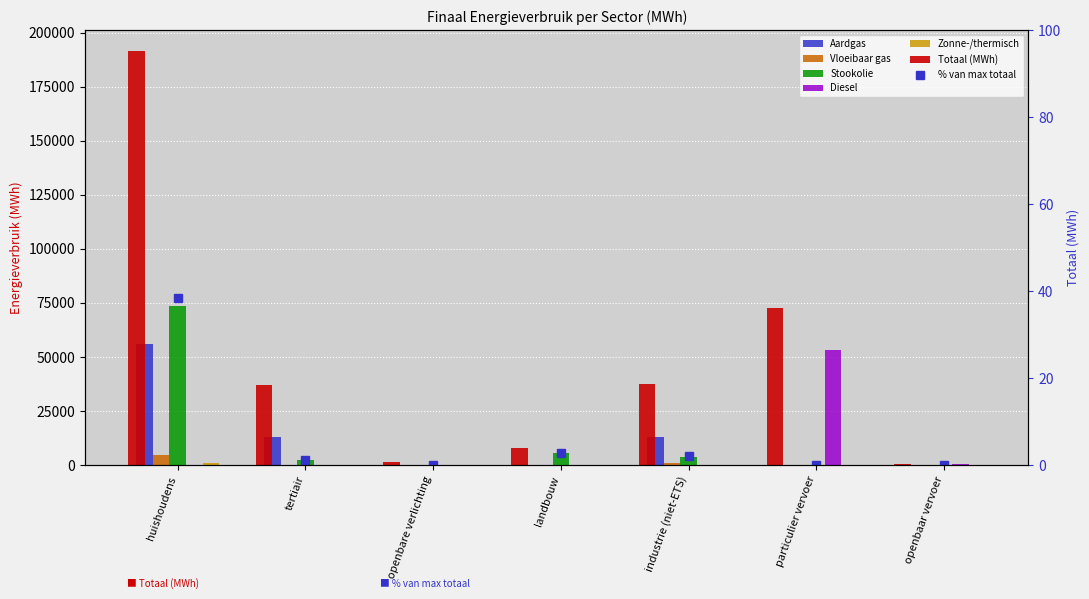

How many data points in Stookolie are above 2164?

4